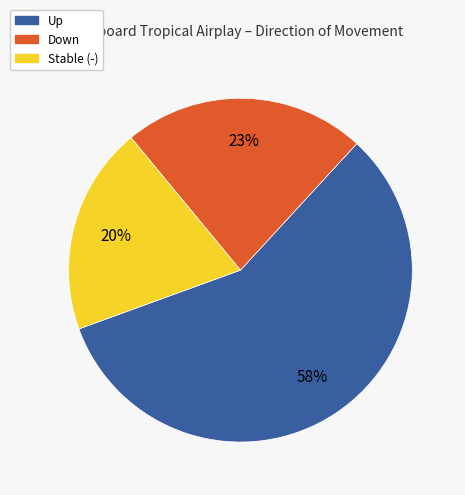

Which has a higher value, Down or Up?

Up